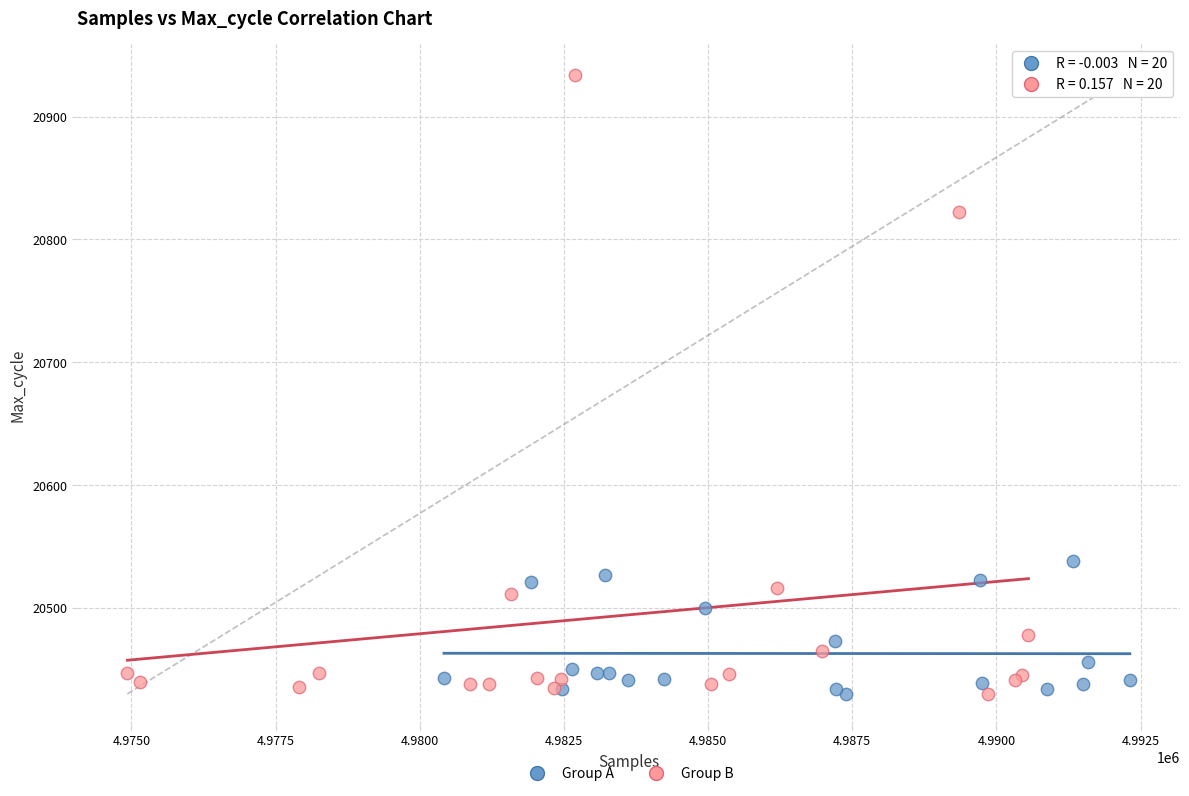

Which series reaches the maximum Y coordinate?

Group B